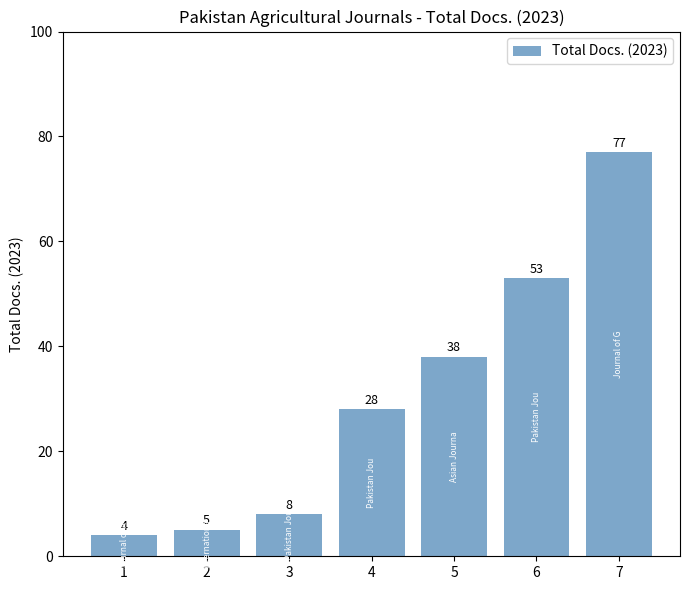

How many series are shown in this chart?

1